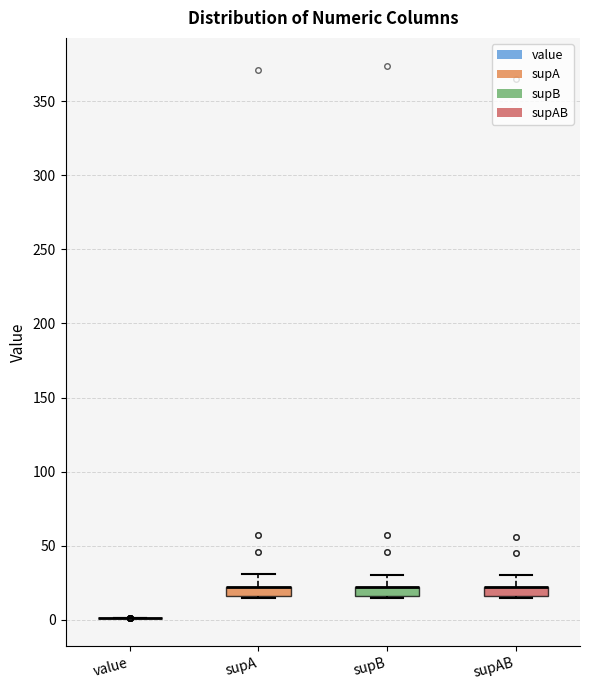

Where does the upper whisker of the box for supA end on the y-axis? The values are not printed on the chart, so give them approximately, as read against the axis.

30